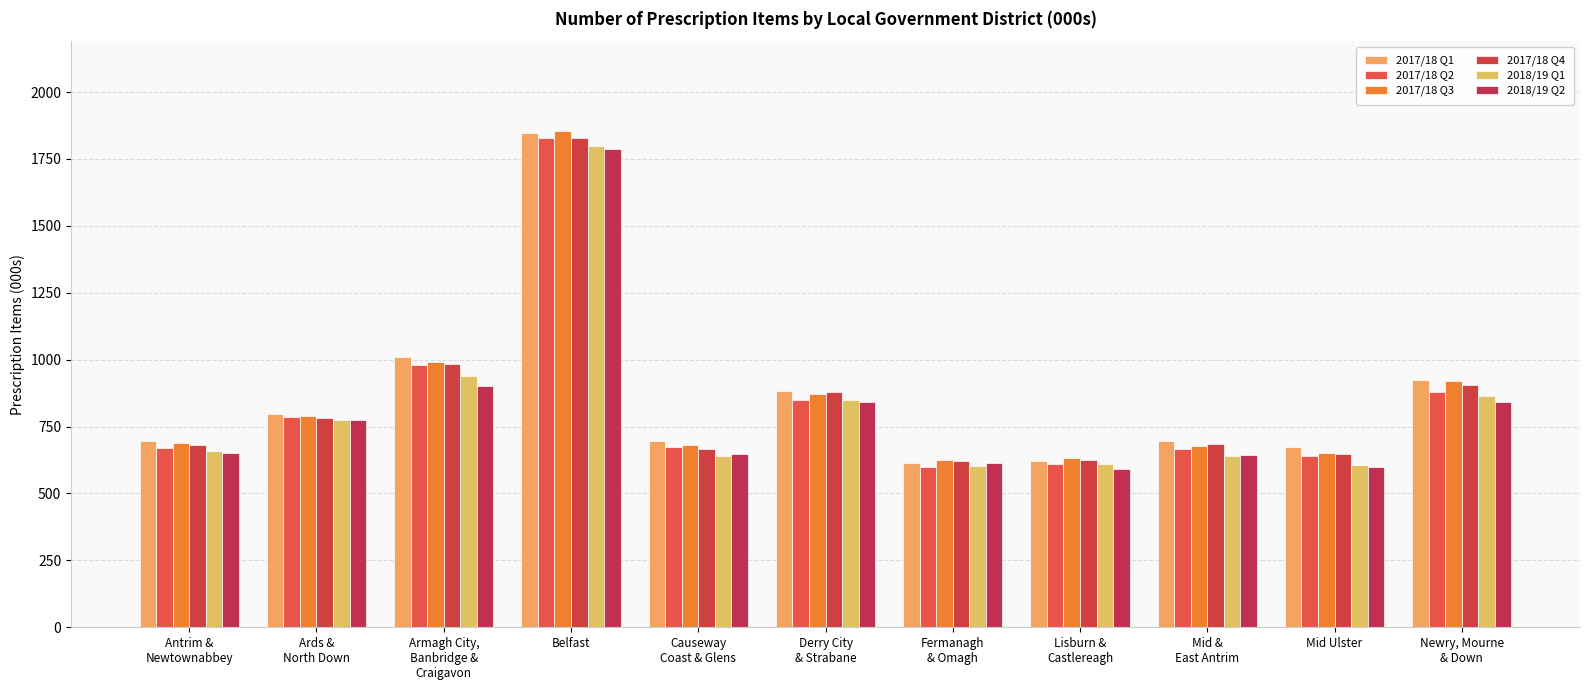

How many data points in 2018/19 Q1 are above 656?

6